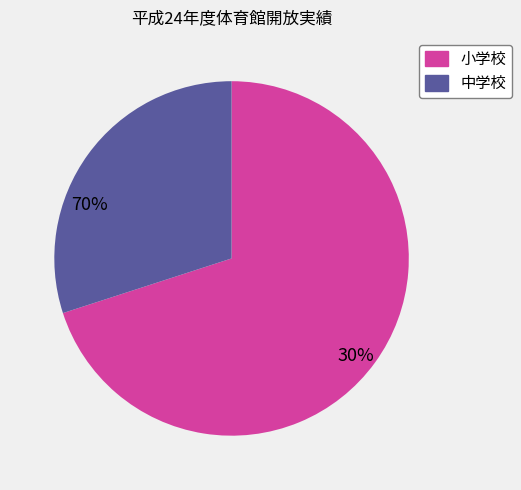

Count the number of slices in the pie.

2